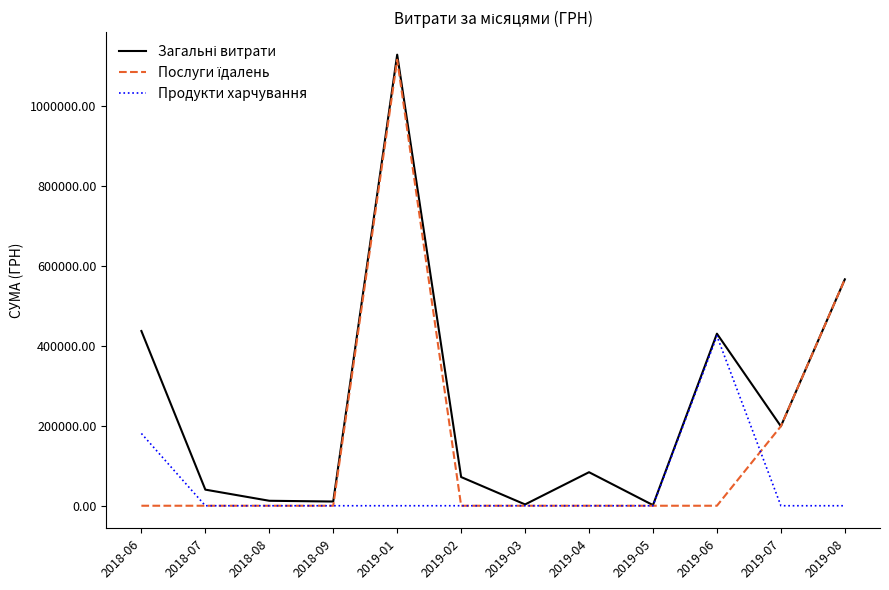

At which category does the chart reach its peak across all series?

2019-01